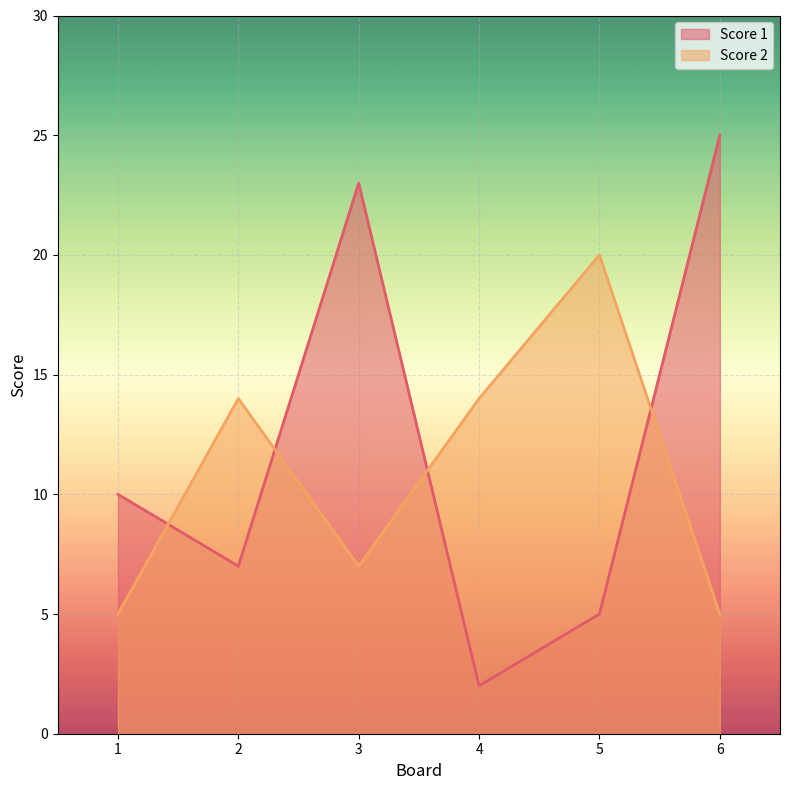

What is the value of the Score 2 point at the 4th from the left?

14